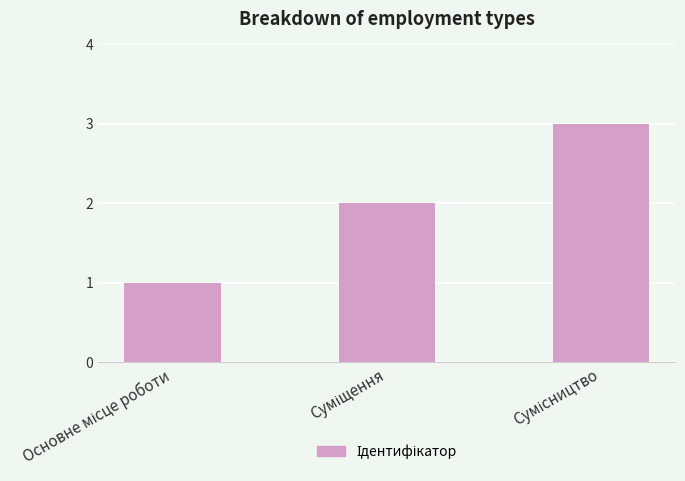

What is the sum of all values?

6